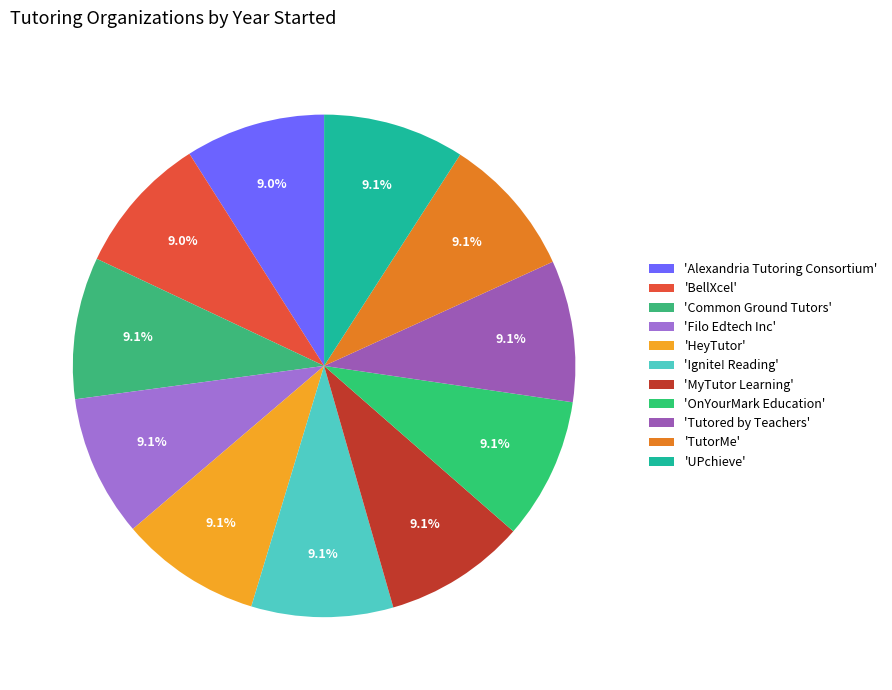

What is the largest slice in the pie chart?

Common Ground Tutors